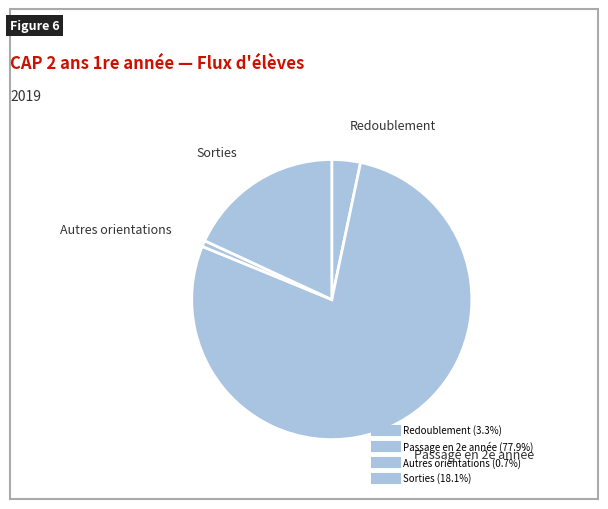

To the nearest percent, what is the difference between the largest and smallest slice percentages?

77%